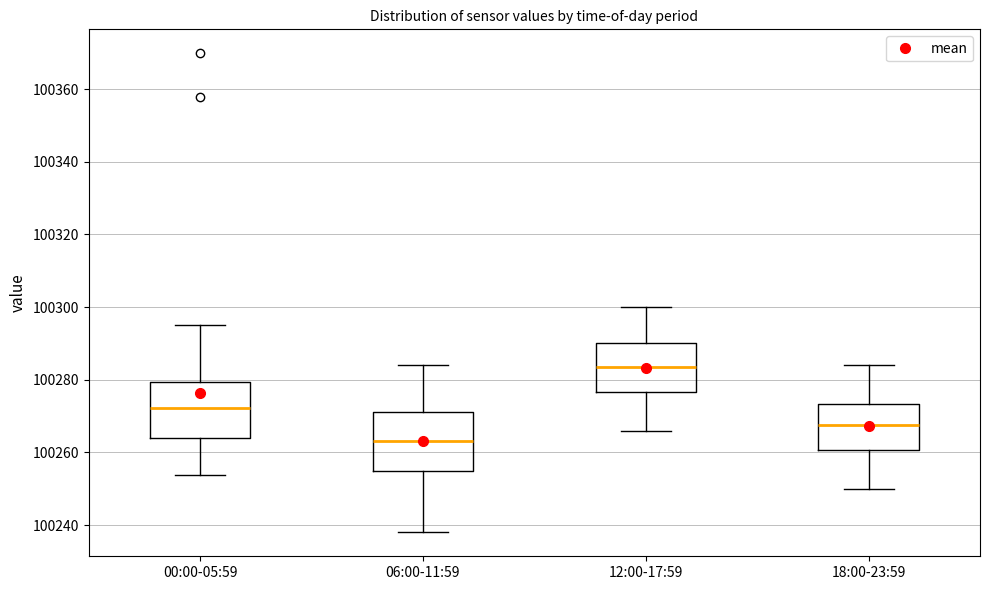

Reading left to right, read every box against the y-axis: the position of its median line, the range the box covers, and the ends of its whiskers. The values are not printed on the chart, so give them approximately, as read against the axis.

00:00-05:59: median 100272, box 100264 to 100280, whiskers 100254 to 100296
06:00-11:59: median 100264, box 100256 to 100272, whiskers 100238 to 100284
12:00-17:59: median 100284, box 100276 to 100290, whiskers 100266 to 100300
18:00-23:59: median 100268, box 100260 to 100274, whiskers 100250 to 100284